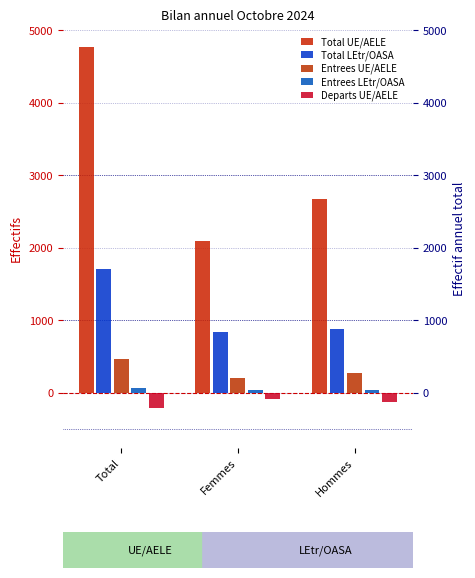

List the labels in order of Departs UE/AELE value, largest first.

Femmes, Hommes, Total